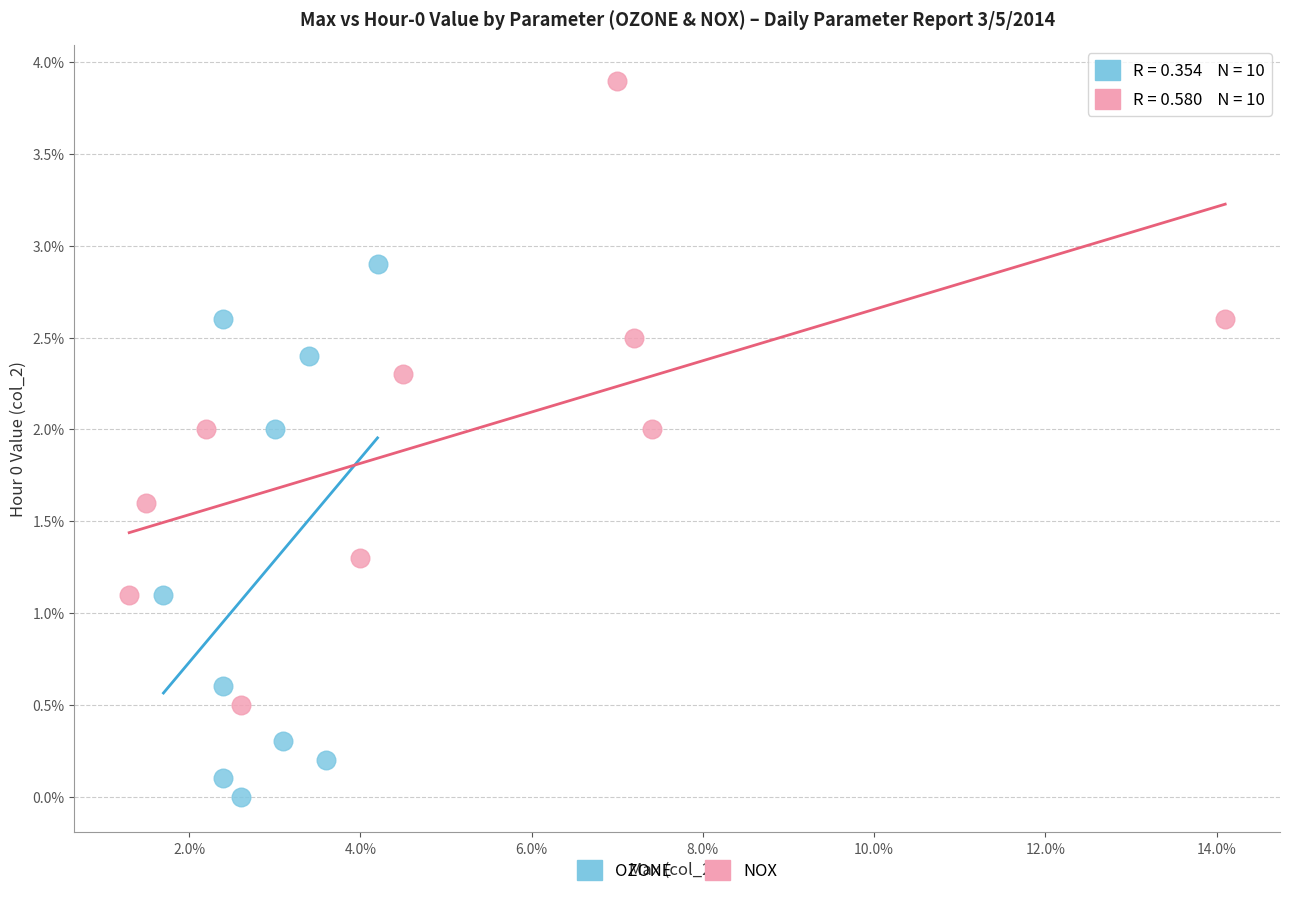

Which series reaches the maximum Y coordinate?

NOX